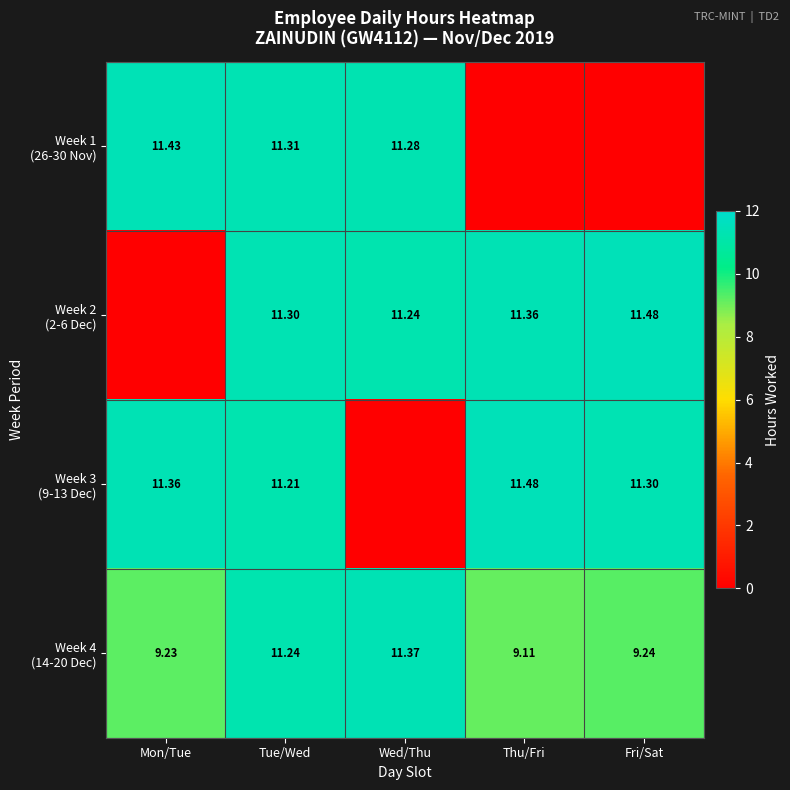

Is the value of Week 3 (9-13 Dec) at Mon/Tue greater than the value of Week 2 (2-6 Dec) at Thu/Fri?

No